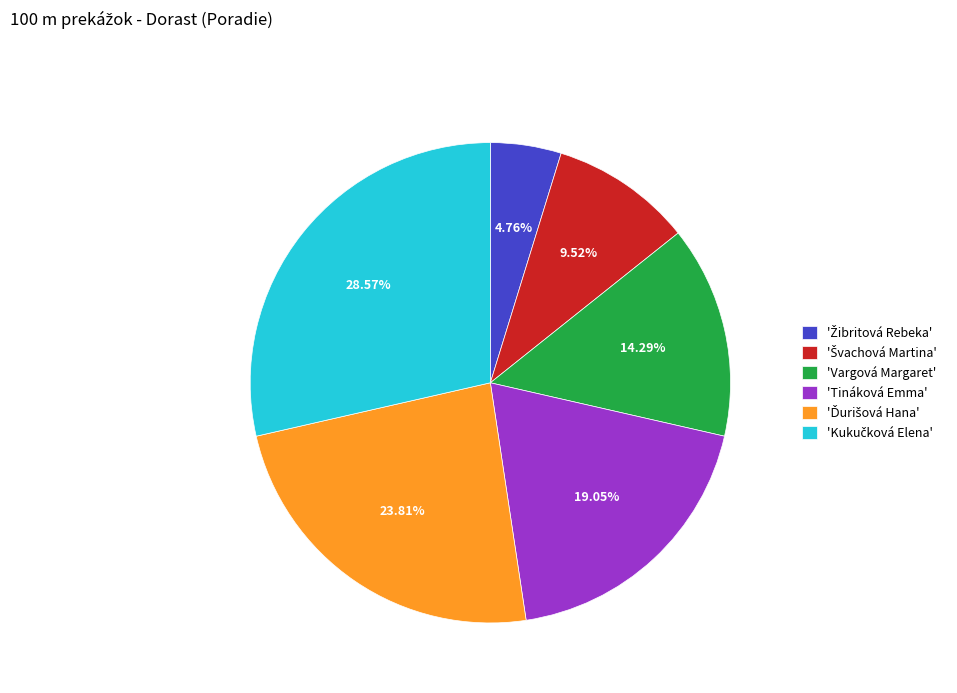

Does any single category account for the majority?

No